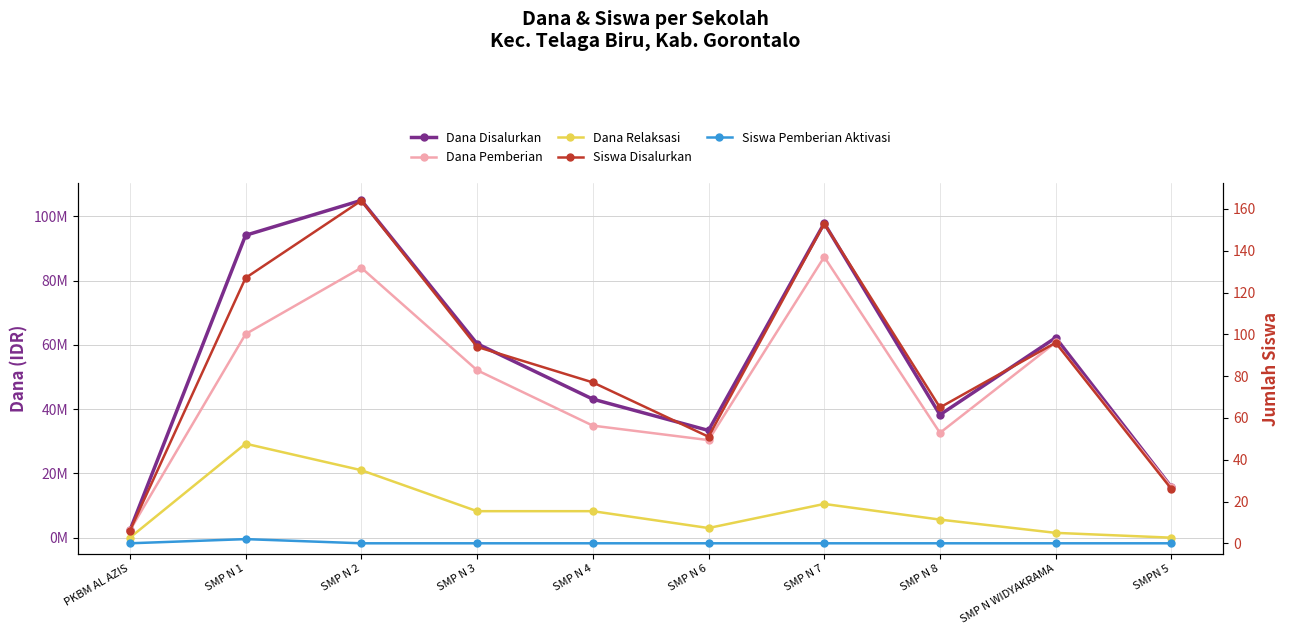

True or false: Siswa Pemberian Aktivasi has more than 1 points higher than both neighbors.

False